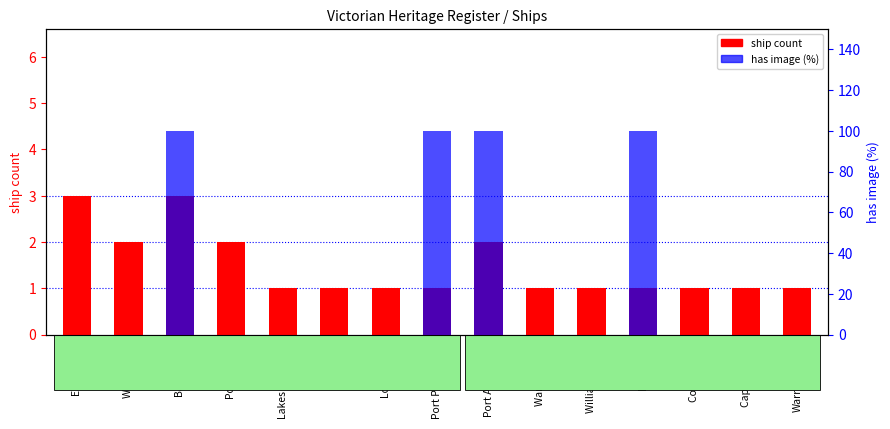

At how many categories does at least one series exceed 82?

4